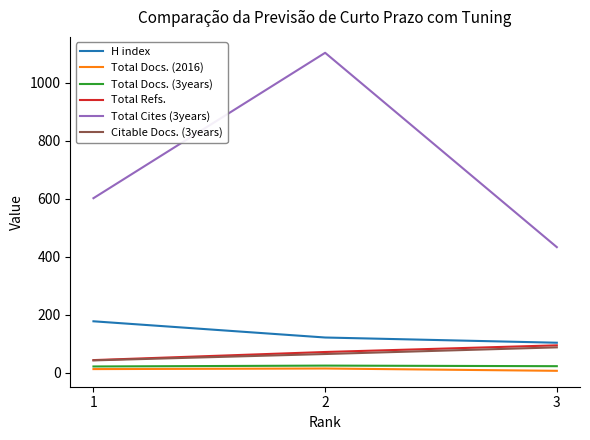

What are all the series names shown in the legend?

H index, Total Docs. (2016), Total Docs. (3years), Total Refs., Total Cites (3years), Citable Docs. (3years)